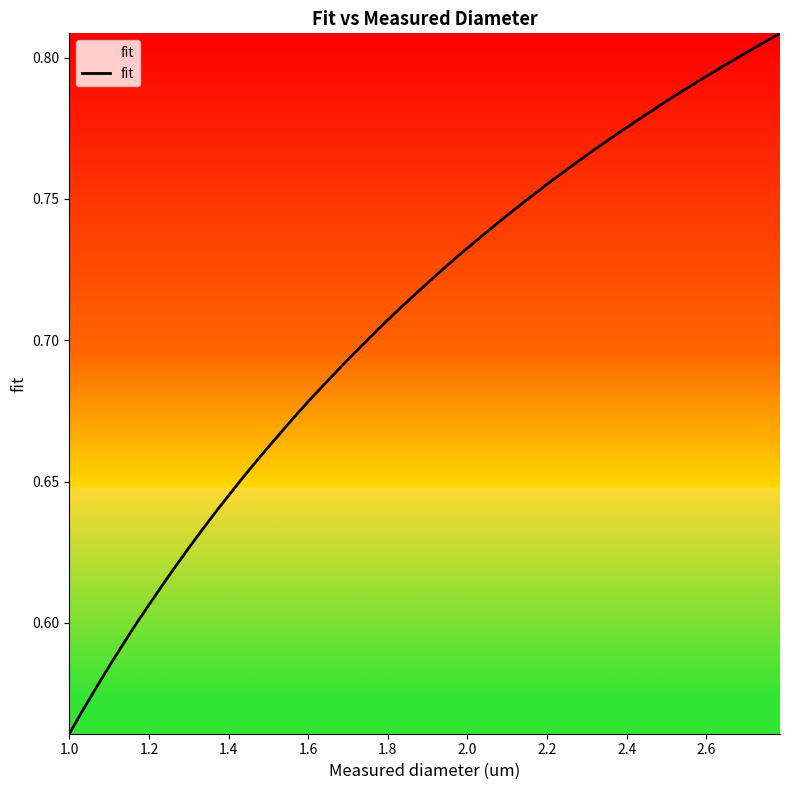

Count the number of data series in this chart.

1